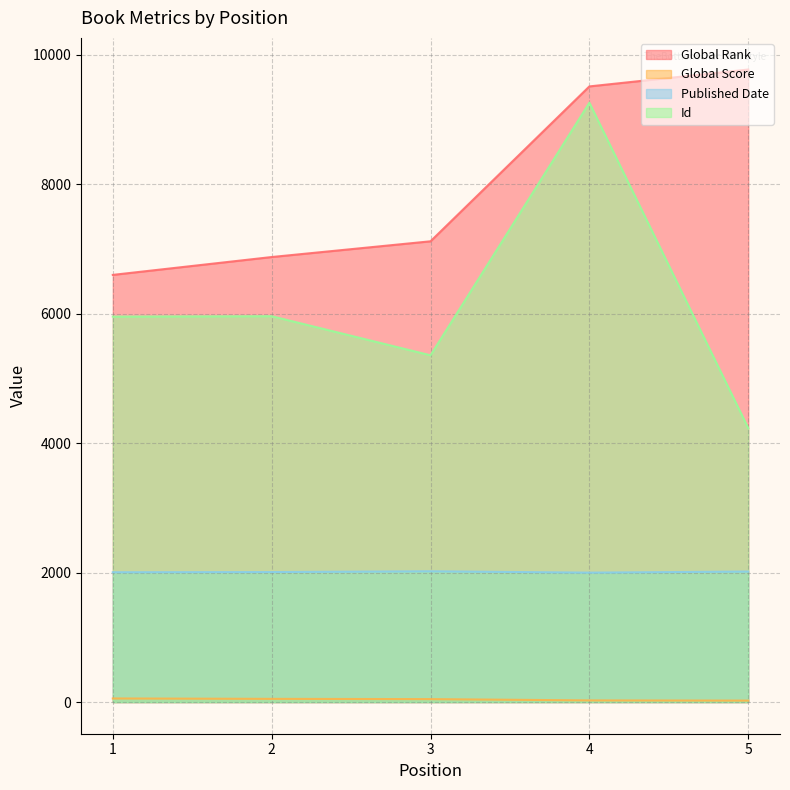

What is the total value across all series at 3?

14544